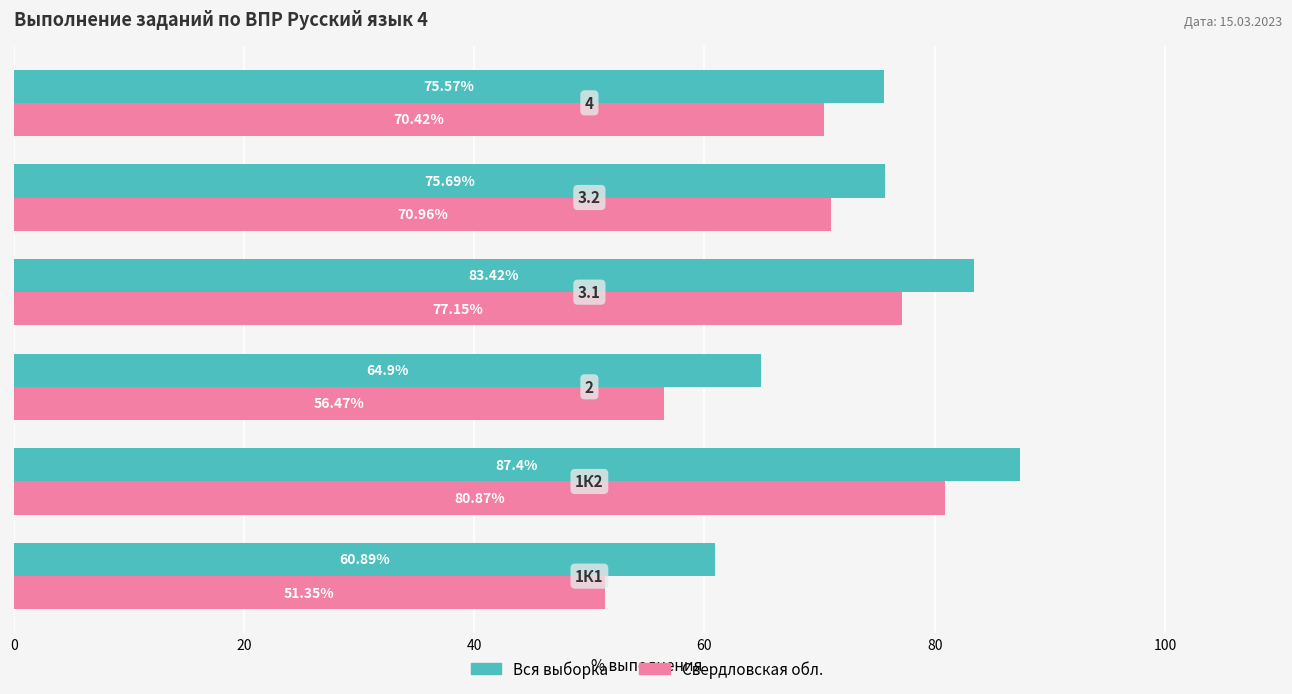

How many series are shown in this chart?

2